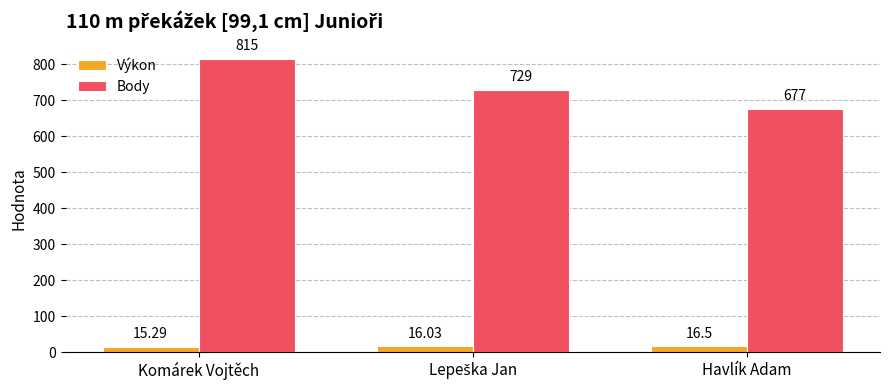

What is the difference between the maximum and minimum values in the Výkon series?

1.2